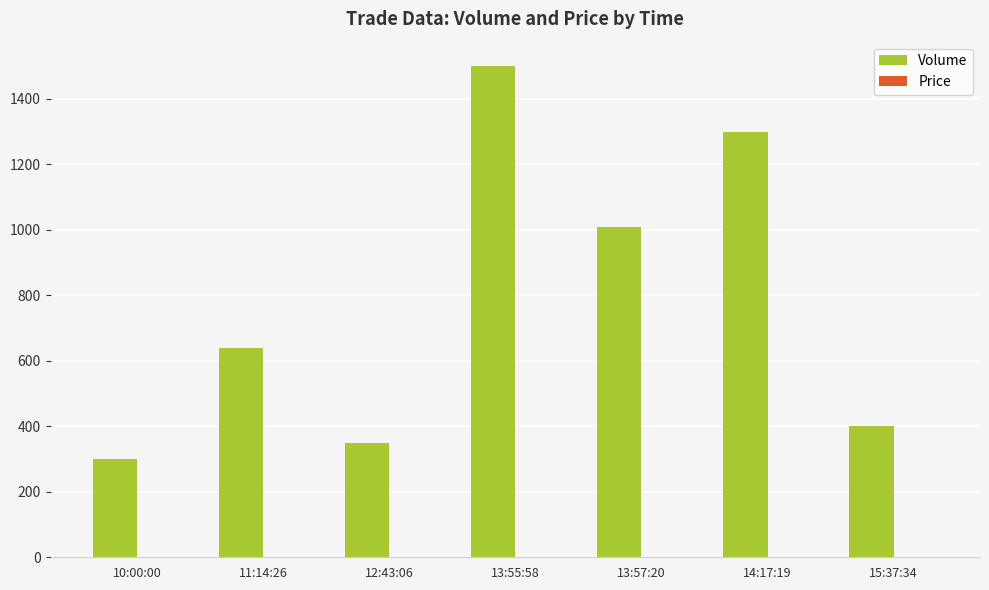

Which series changed the most between 10:00:00 and 12:43:06?

Volume